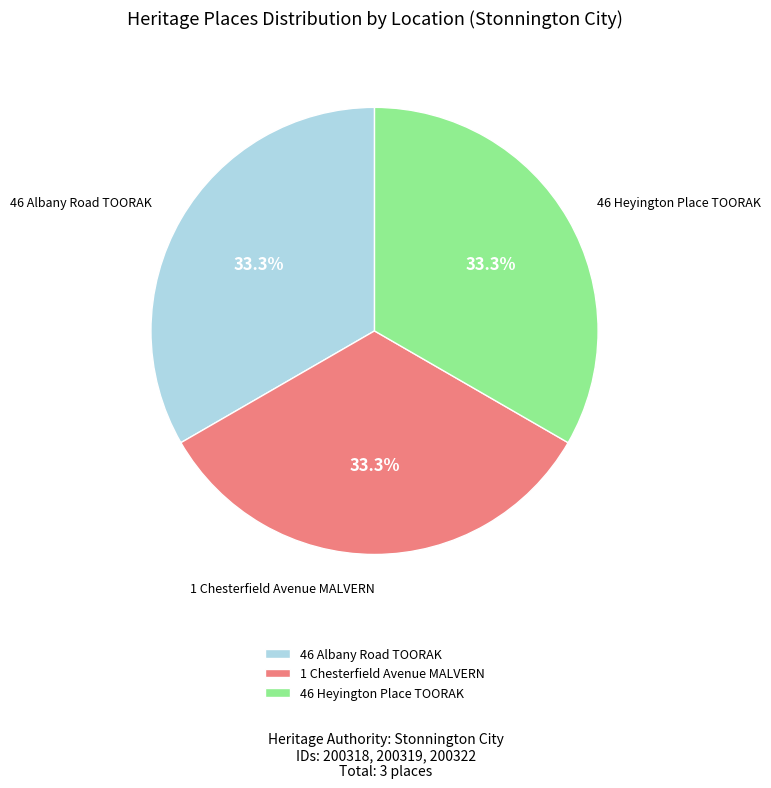

Do 46 Albany Road TOORAK and 1 Chesterfield Avenue MALVERN together represent more than half of the pie?

Yes